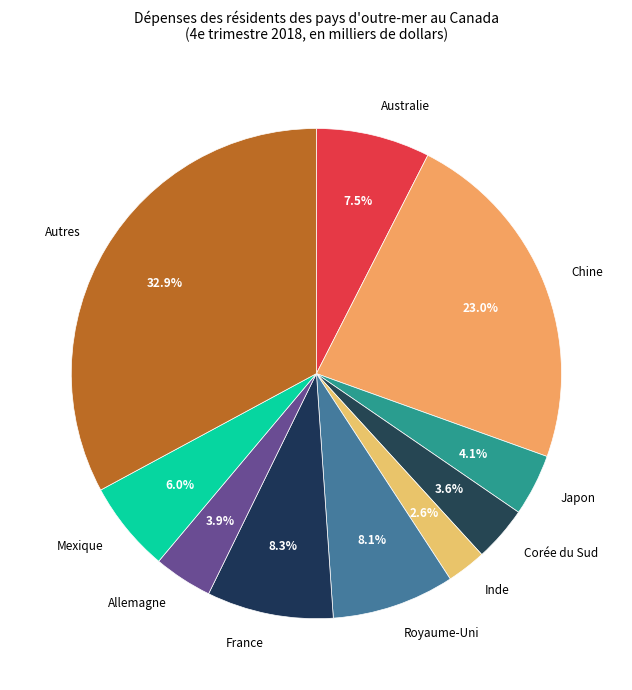

Which category has the smallest portion of the pie?

Inde